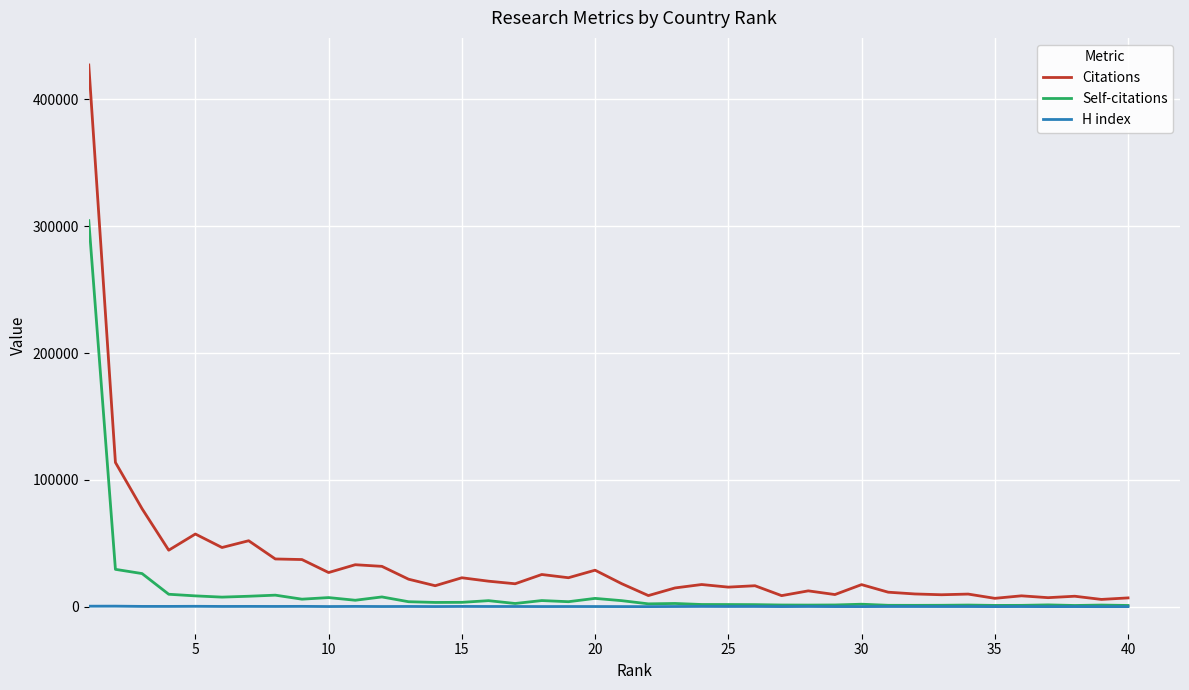

What are all the series names shown in the legend?

Citations, Self-citations, H index